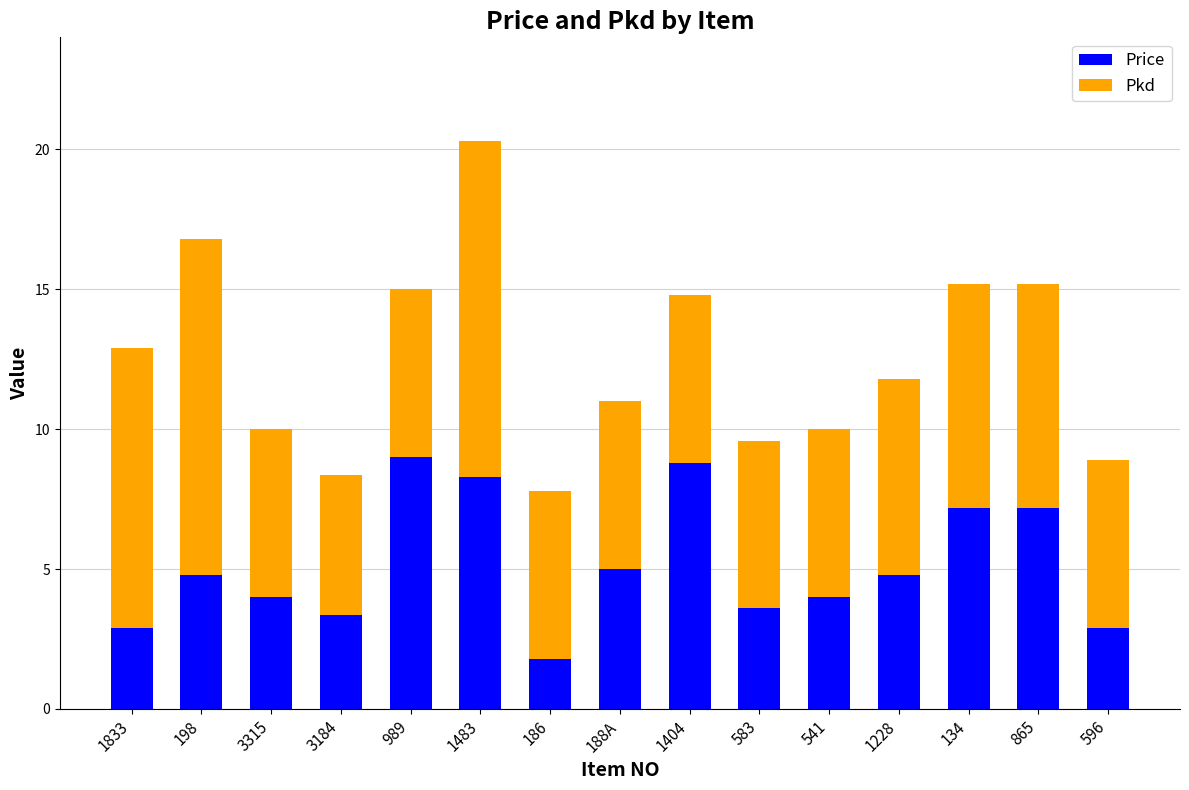

What is the sum of the Price values at 1228 and 1404?

13.6